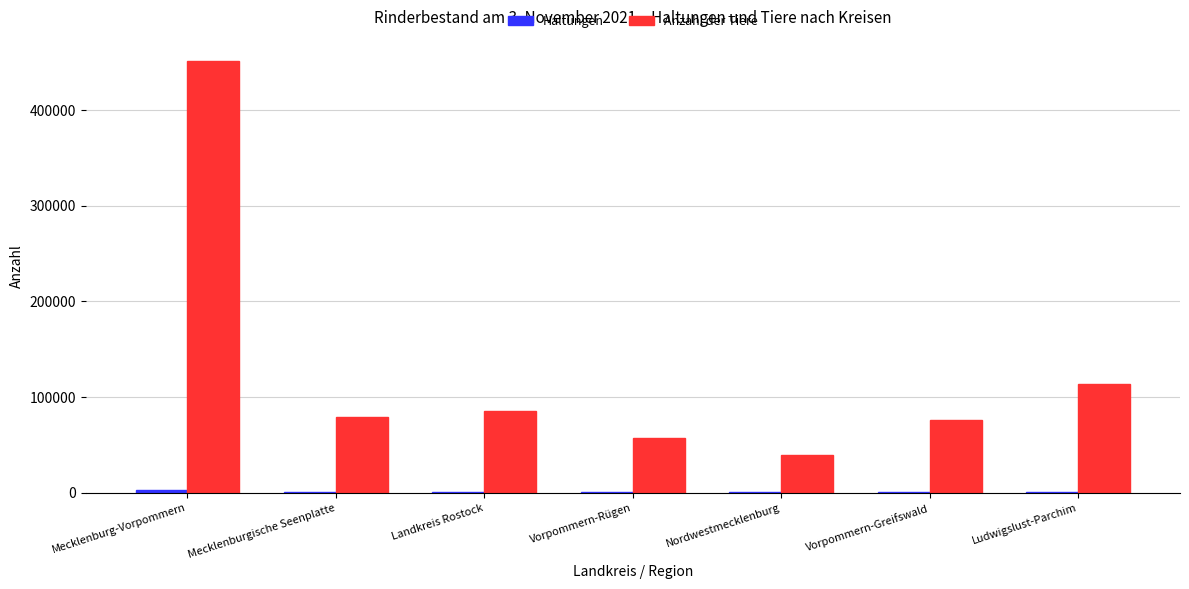

True or false: Anzahl der Tiere has a value of 42921 at Ludwigslust-Parchim.

False